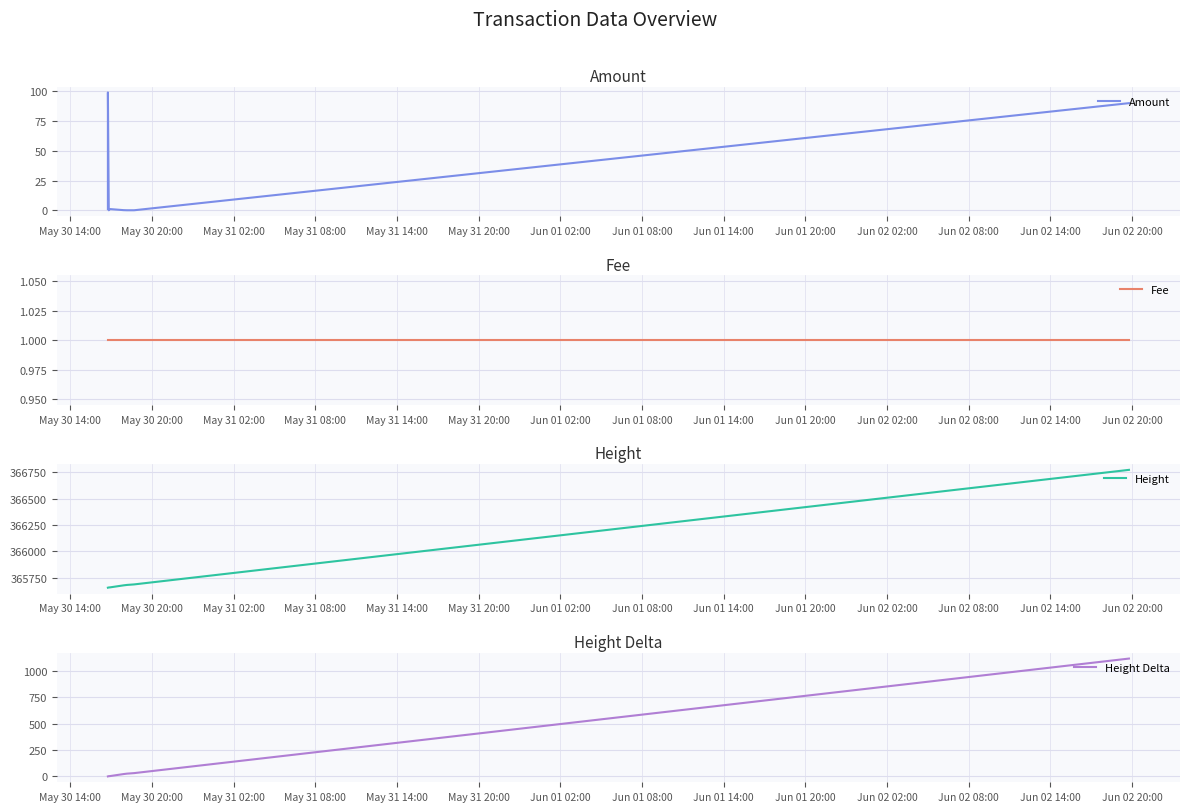

Is the value of Height Delta at Jun 01 08:00 greater than the value of Fee at Jun 01 14:00?

Yes